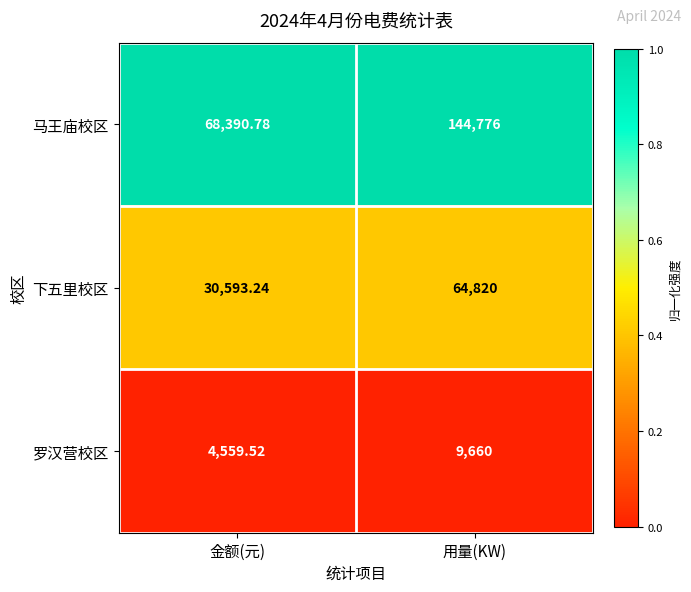

At which category does the chart reach its minimum across all series?

金额(元)